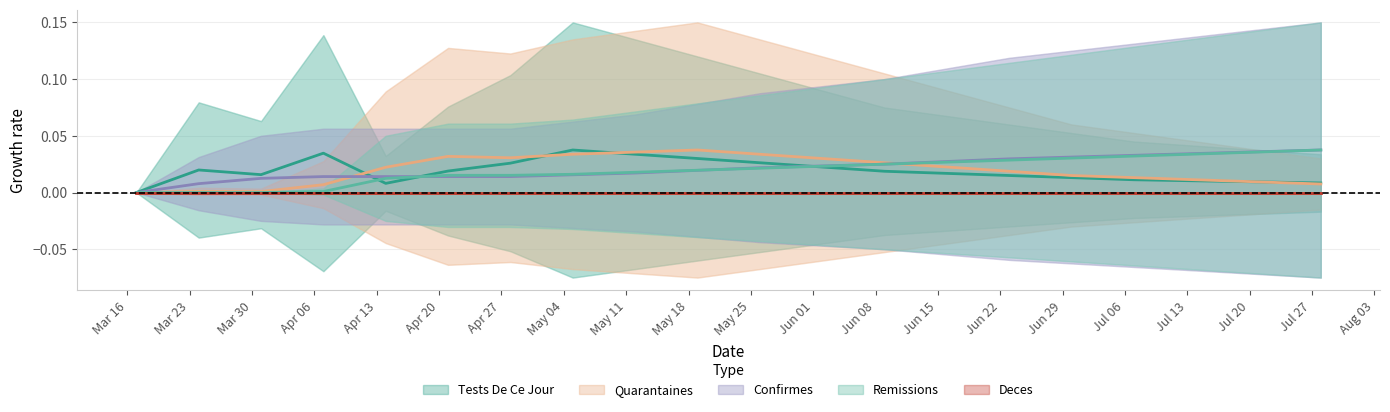

Which series ends up on top after the final intersection of nb_tests_de_ce_jour and nb_confirmes?

nb_confirmes